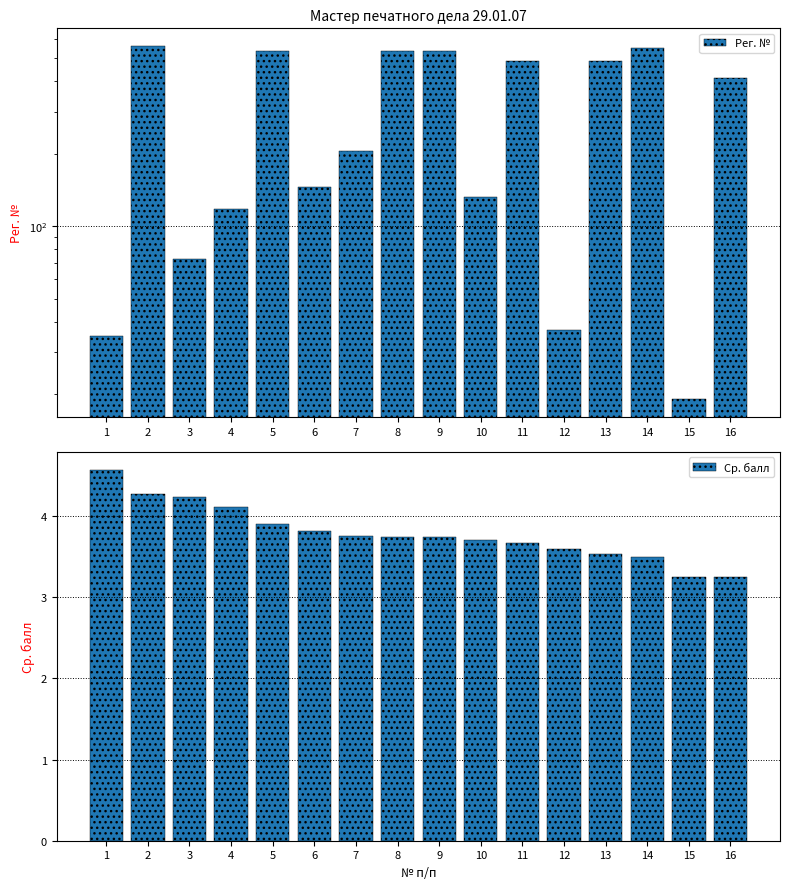

What is the value of the Рег. № bar at the 2nd from the left?

562.0